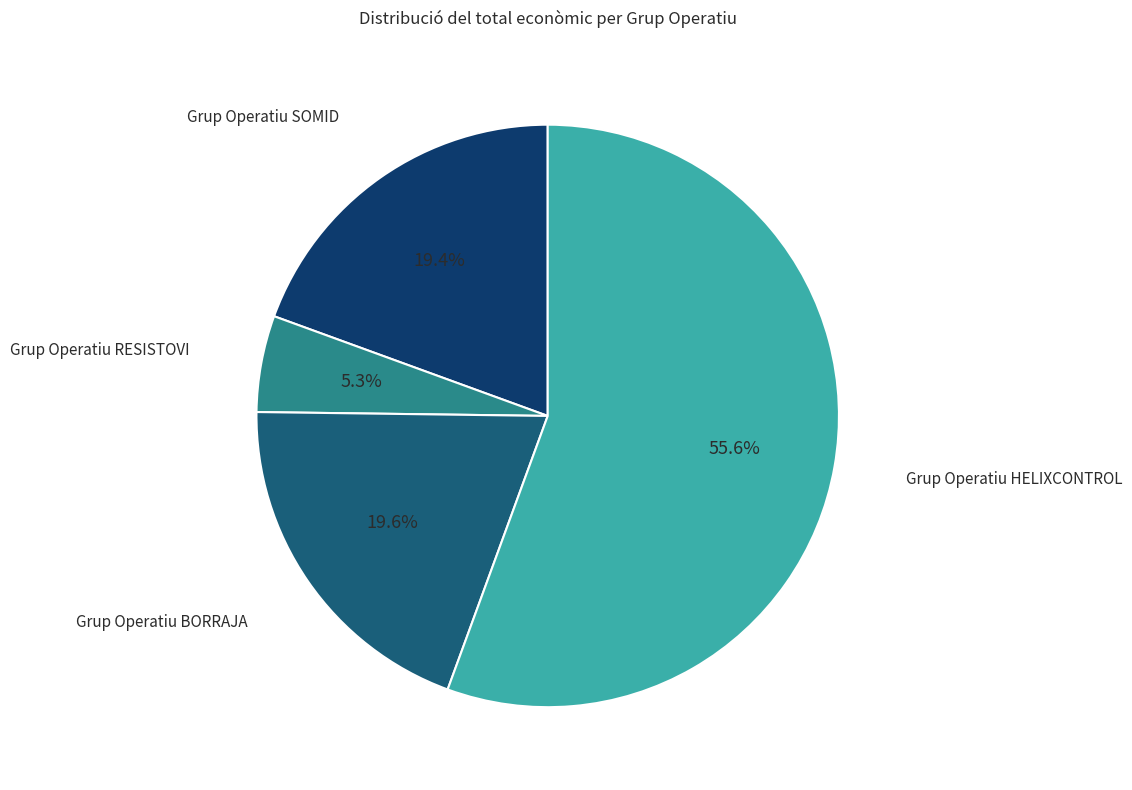

The Grup Operatiu RESISTOVI slice represents 5% of the pie. True or false?

True